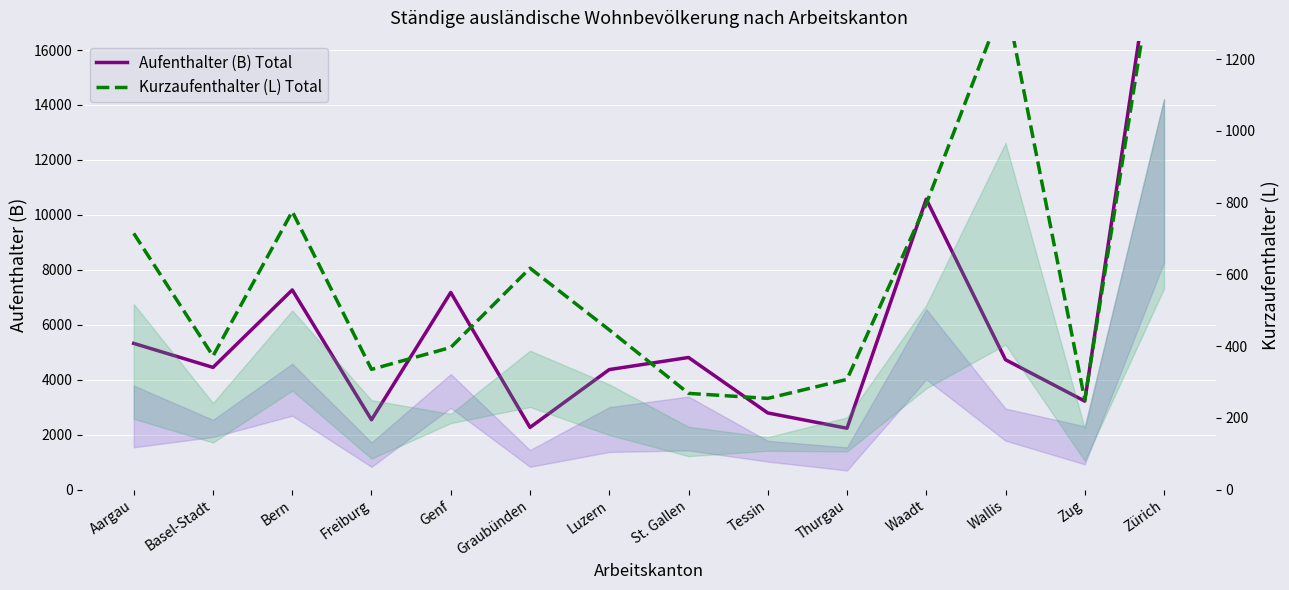

What is the difference between the Kurzaufenthalter (L) Total values at Graubünden and Basel-Stadt?

245